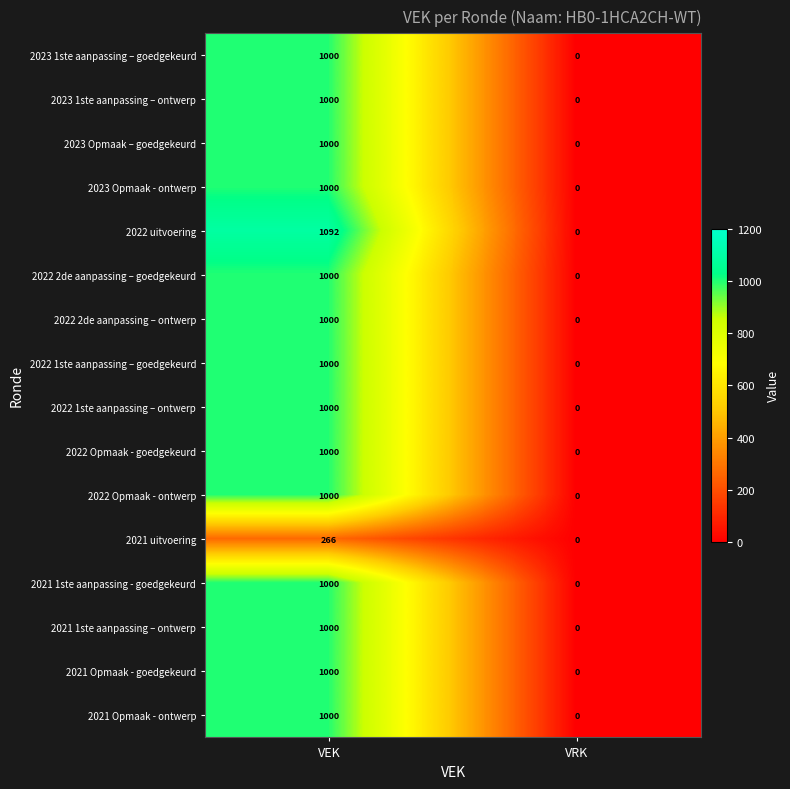

What value does the 2023 Opmaak – goedgekeurd series have at VEK?

1000